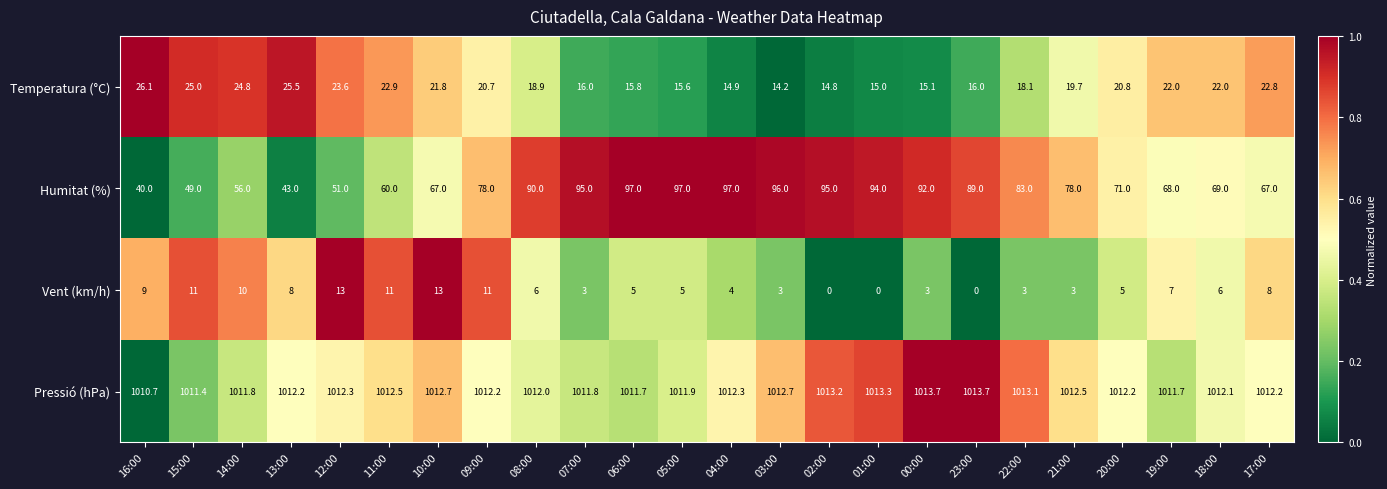

How many distinct data groups are displayed?

4